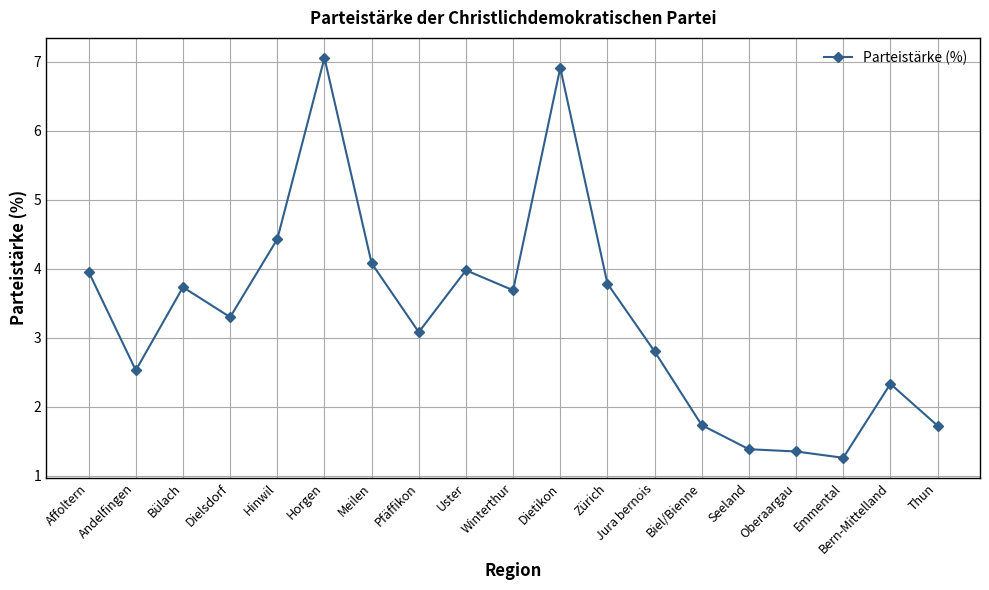

What is the change in value from Zürich to Emmental?

-2.5